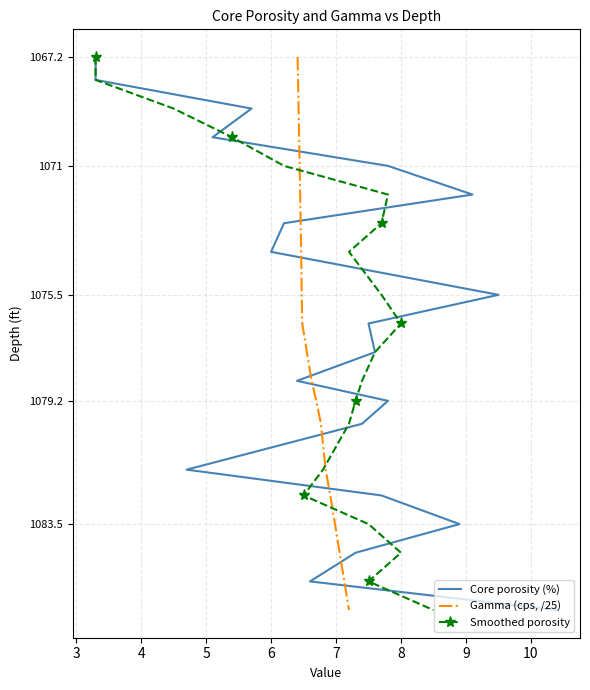

How many lines are shown in the chart?

3